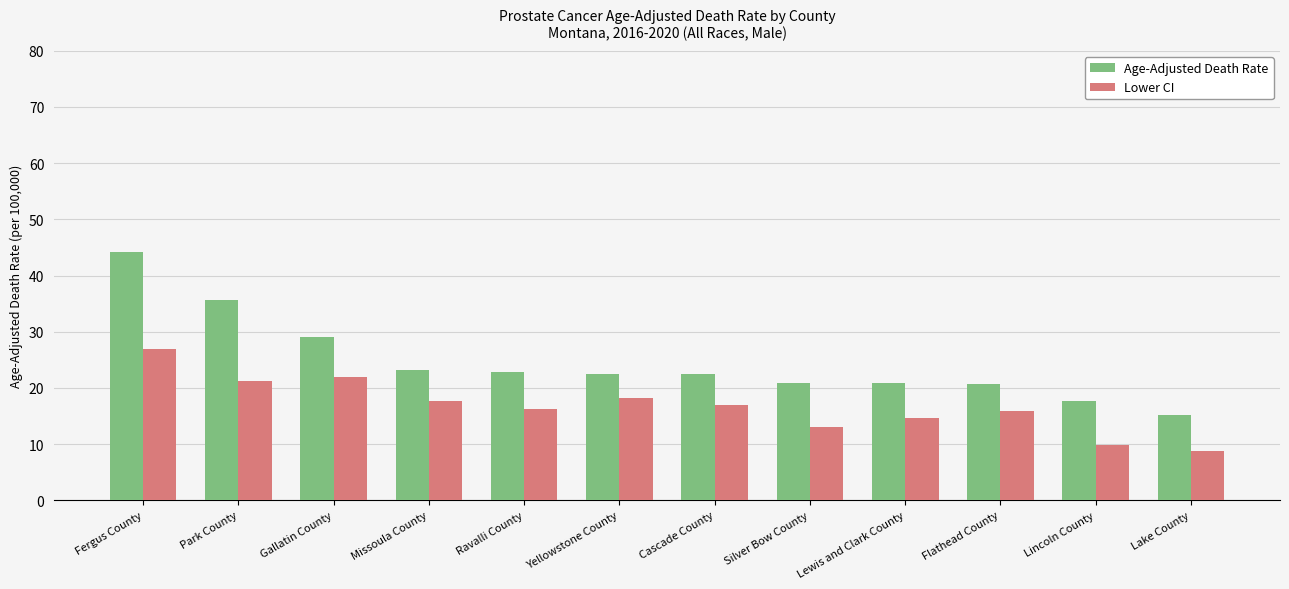

At Fergus County, list the series in order from largest to smallest.

Age-Adjusted Death Rate, Lower CI